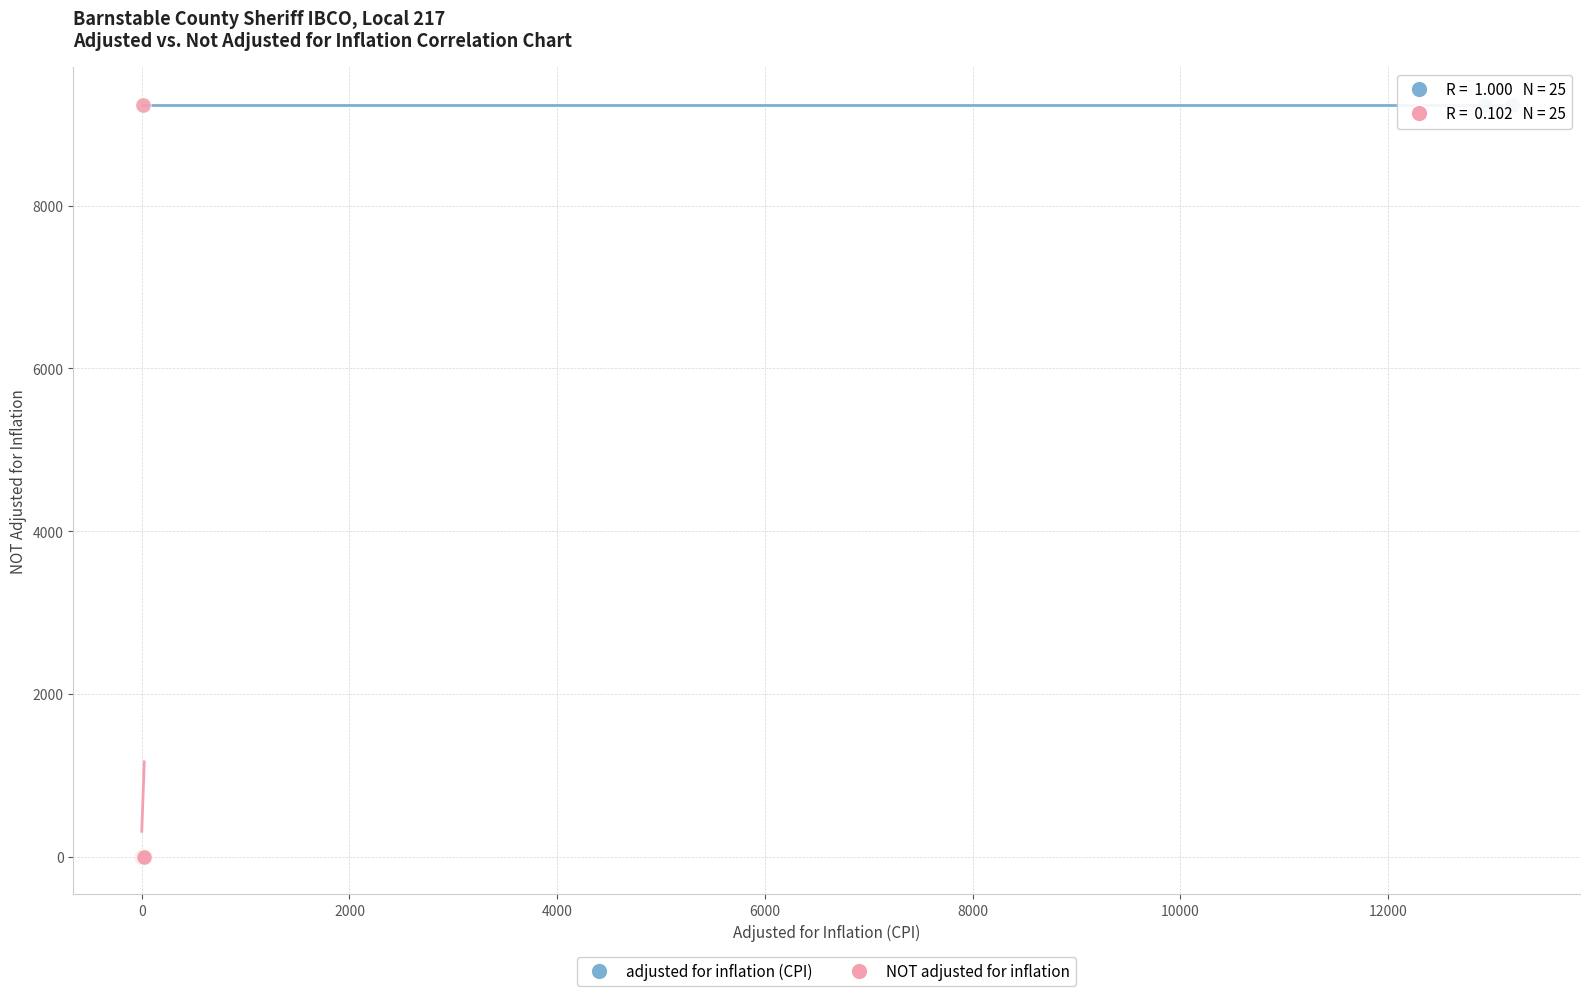

What are all the series names shown in the legend?

adjusted for inflation (CPI), NOT adjusted for inflation